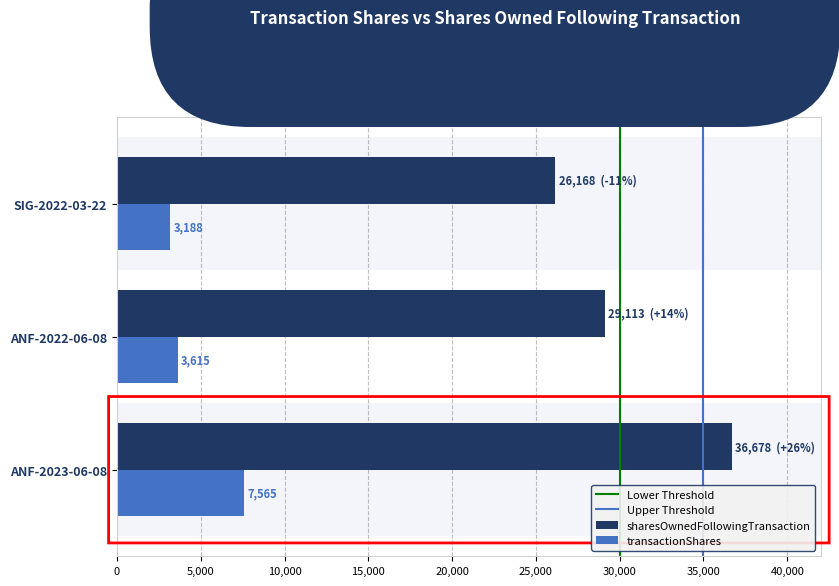

What is the difference between the second highest and minimum values in the sharesOwnedFollowingTransaction series?

2945